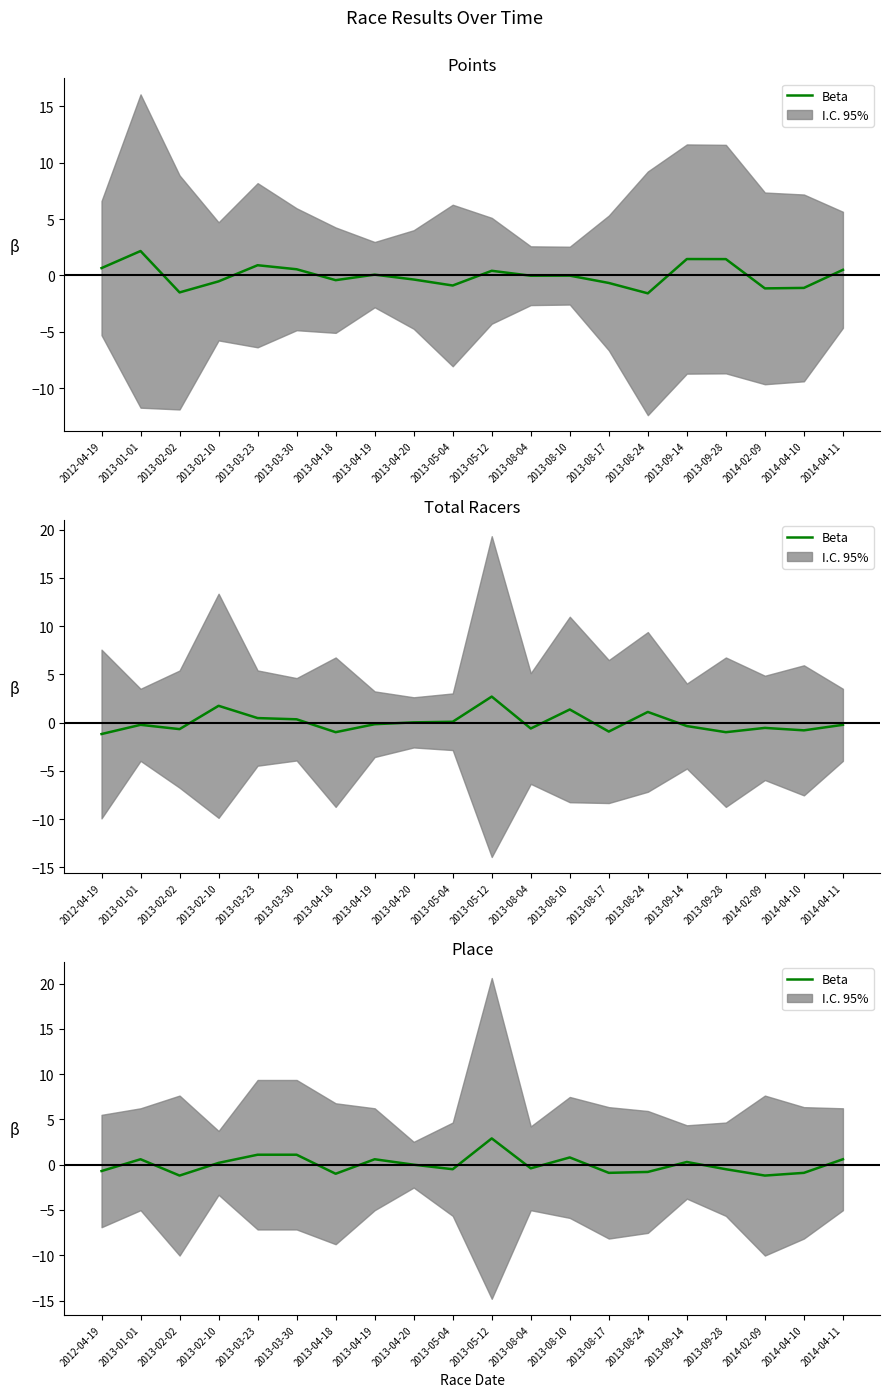

What value does the data have at 2014-04-11?

0.6